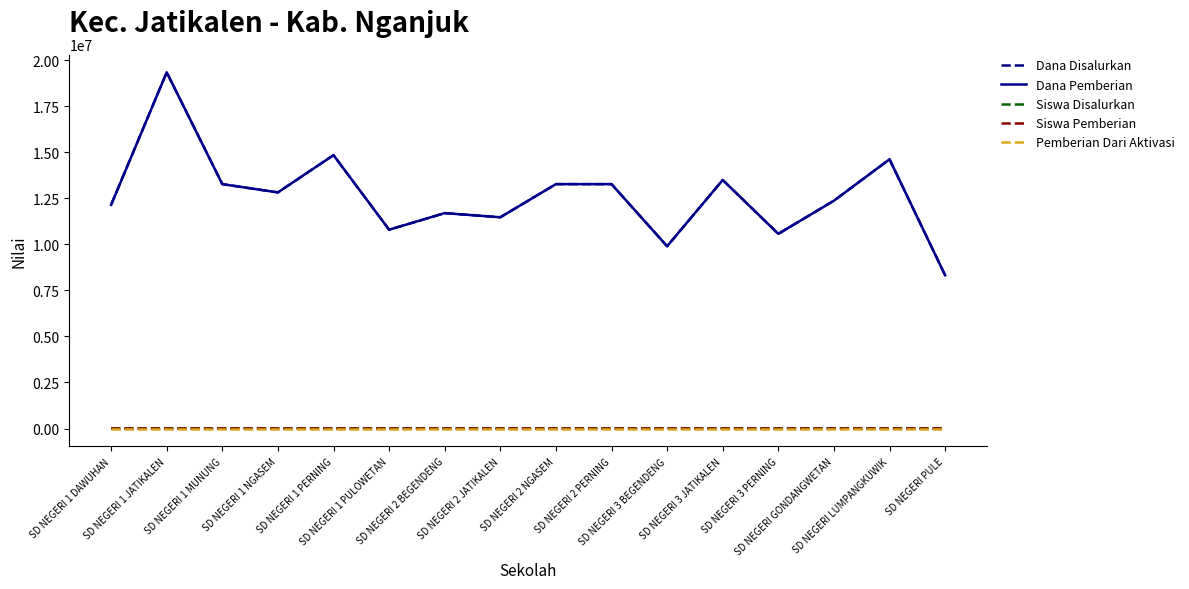

Reading left to right, transcribe all the data shown in this chart.

Dana Disalurkan: 12150000	19350000	13275000	12825000	14850000	10800000	11700000	11475000	13275000	13275000	9900000	13500000	10575000	12375000	14625000	8325000
Dana Pemberian: 12150000	19350000	13275000	12825000	14850000	10800000	11700000	11475000	13275000	13275000	9900000	13500000	10575000	12375000	14625000	8325000
Siswa Disalurkan: 33	55	31	30	38	27	29	32	33	31	25	33	25	34	38	19
Siswa Pemberian: 33	55	31	30	38	27	29	32	33	31	25	33	25	34	38	19
Pemberian Dari Aktivasi: 0	0	0	0	0	0	0	0	0	0	0	0	0	0	0	0